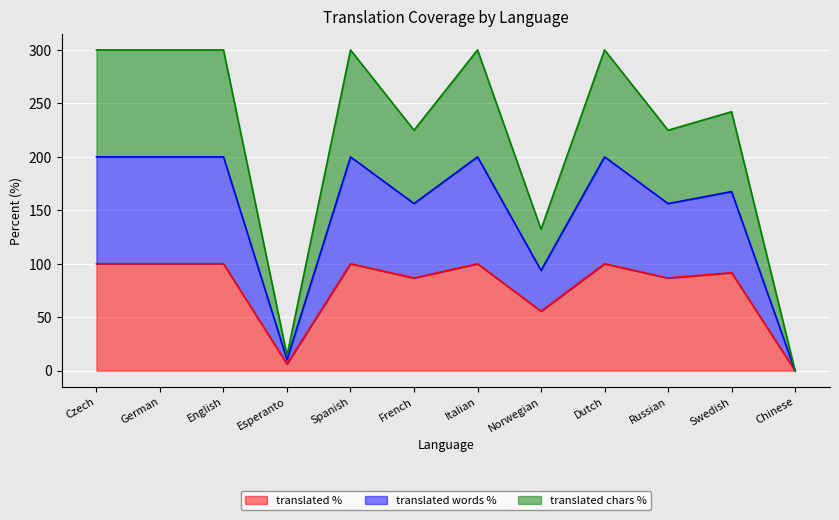

What is the total value across all series at Russian?

224.9